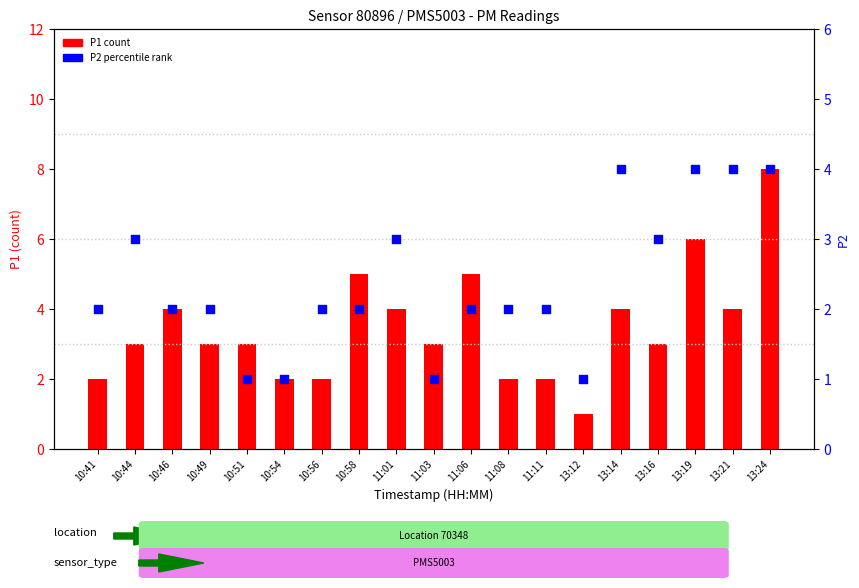

What are all the series names shown in the legend?

P1 count, P2 percentile